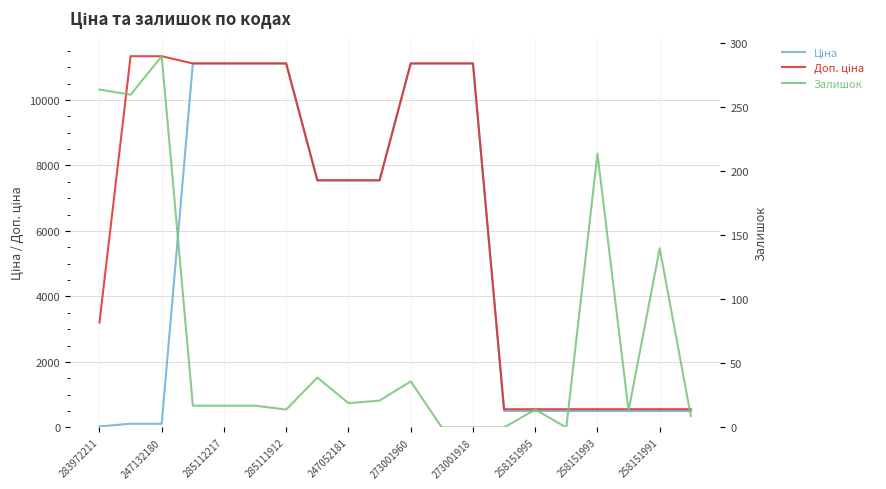

At how many categories does at least one series exceed 1372?

13